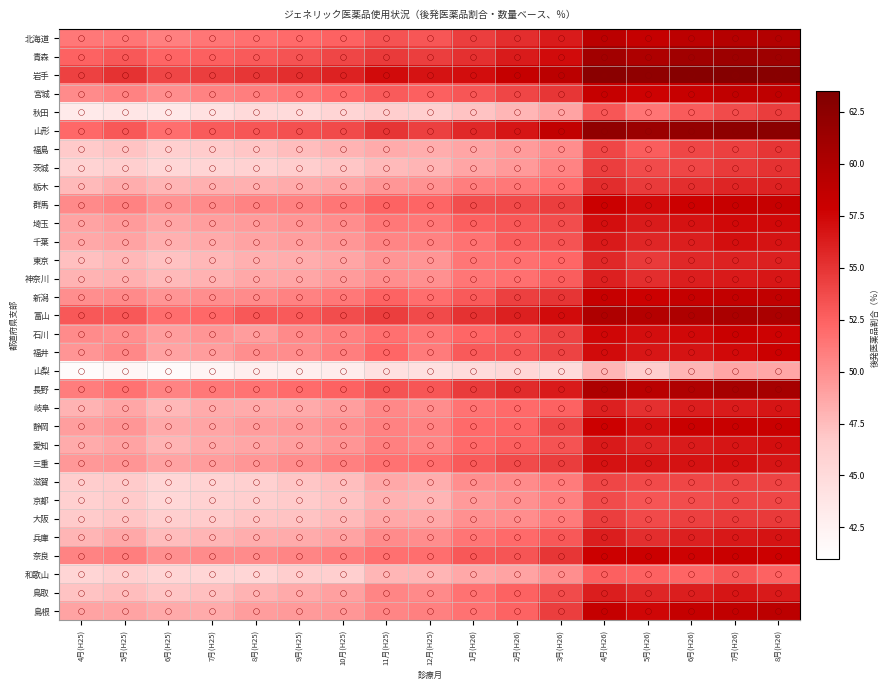

What is the minimum value shown in the chart?

41.4